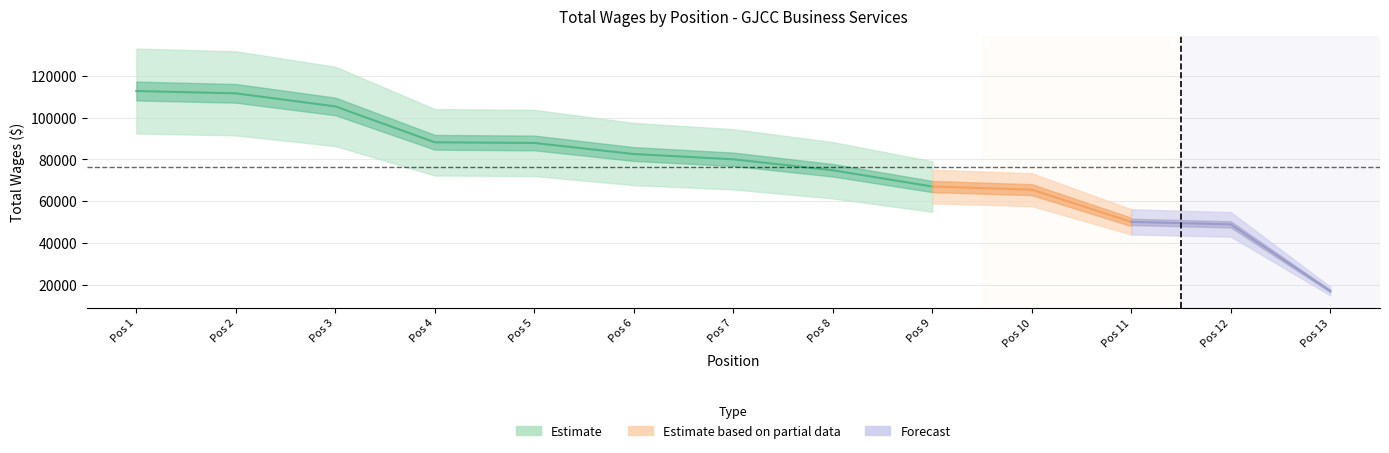

What is the sum of all values?

991568